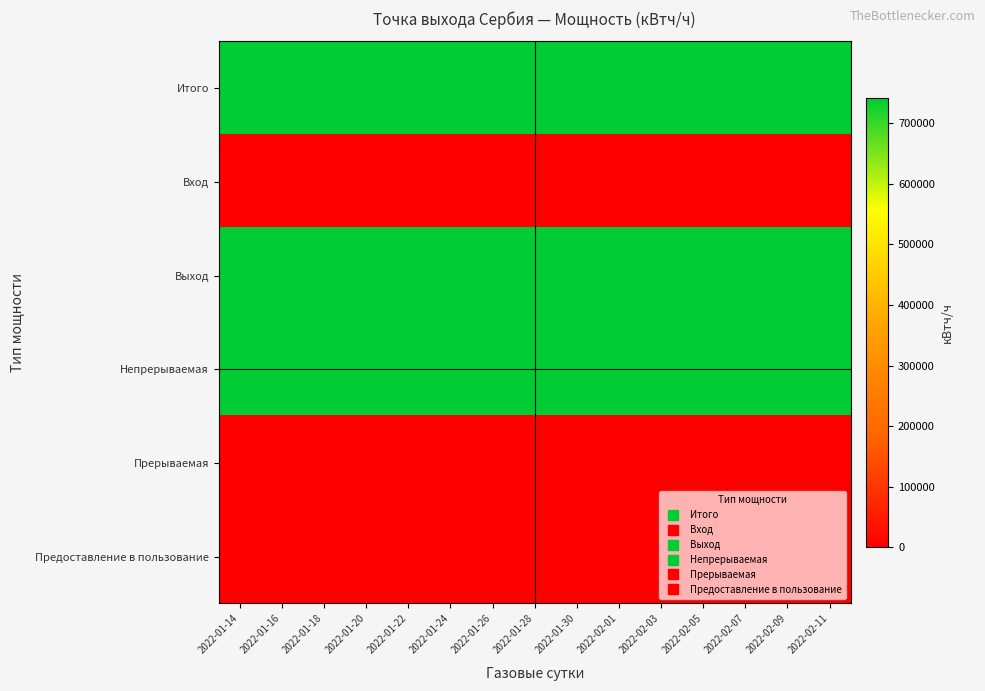

Reading left to right, extract all data points from this chart.

Итого: 2022-01-14=742466	2022-01-16=742466	2022-01-18=742466	2022-01-20=742466	2022-01-22=742466	2022-01-24=742466	2022-01-26=742466	2022-01-28=742466	2022-01-30=742466	2022-02-01=742466	2022-02-03=742466	2022-02-05=742466	2022-02-07=742466	2022-02-09=742466	2022-02-11=742466
Вход: 2022-01-14=0	2022-01-16=0	2022-01-18=0	2022-01-20=0	2022-01-22=0	2022-01-24=0	2022-01-26=0	2022-01-28=0	2022-01-30=0	2022-02-01=0	2022-02-03=0	2022-02-05=0	2022-02-07=0	2022-02-09=0	2022-02-11=0
Выход: 2022-01-14=742466	2022-01-16=742466	2022-01-18=742466	2022-01-20=742466	2022-01-22=742466	2022-01-24=742466	2022-01-26=742466	2022-01-28=742466	2022-01-30=742466	2022-02-01=742466	2022-02-03=742466	2022-02-05=742466	2022-02-07=742466	2022-02-09=742466	2022-02-11=742466
Непрерываемая: 2022-01-14=742466	2022-01-16=742466	2022-01-18=742466	2022-01-20=742466	2022-01-22=742466	2022-01-24=742466	2022-01-26=742466	2022-01-28=742466	2022-01-30=742466	2022-02-01=742466	2022-02-03=742466	2022-02-05=742466	2022-02-07=742466	2022-02-09=742466	2022-02-11=742466
Прерываемая: 2022-01-14=0	2022-01-16=0	2022-01-18=0	2022-01-20=0	2022-01-22=0	2022-01-24=0	2022-01-26=0	2022-01-28=0	2022-01-30=0	2022-02-01=0	2022-02-03=0	2022-02-05=0	2022-02-07=0	2022-02-09=0	2022-02-11=0
Предоставление в пользование: 2022-01-14=0	2022-01-16=0	2022-01-18=0	2022-01-20=0	2022-01-22=0	2022-01-24=0	2022-01-26=0	2022-01-28=0	2022-01-30=0	2022-02-01=0	2022-02-03=0	2022-02-05=0	2022-02-07=0	2022-02-09=0	2022-02-11=0